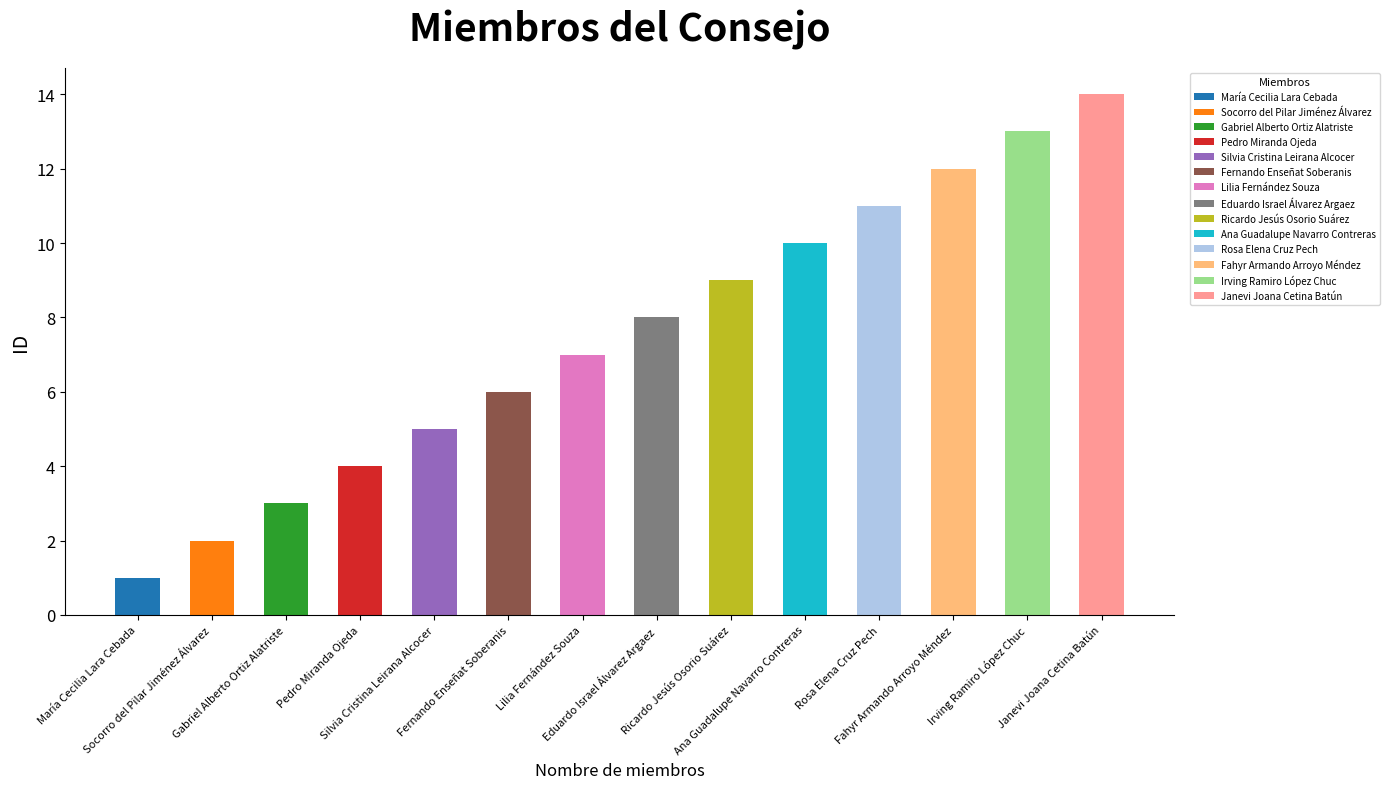

Does the chart contain any negative values?

No